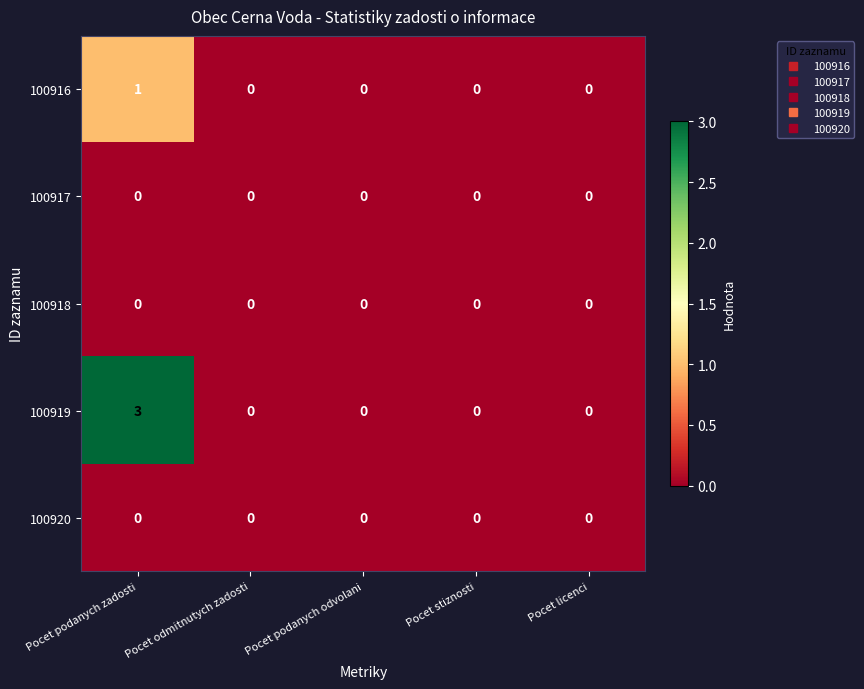

Reading right to left, what are all the values shown in this chart?

100916: 0	0	0	0	1
100917: 0	0	0	0	0
100918: 0	0	0	0	0
100919: 0	0	0	0	3
100920: 0	0	0	0	0